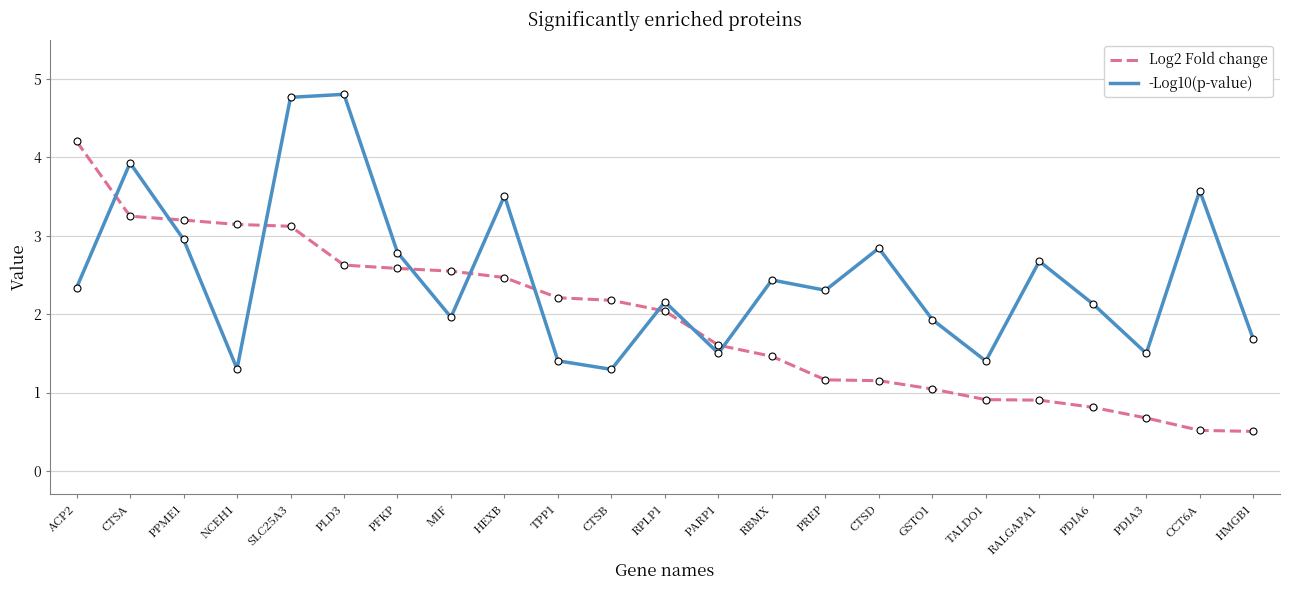

What is the smallest value displayed?

0.5